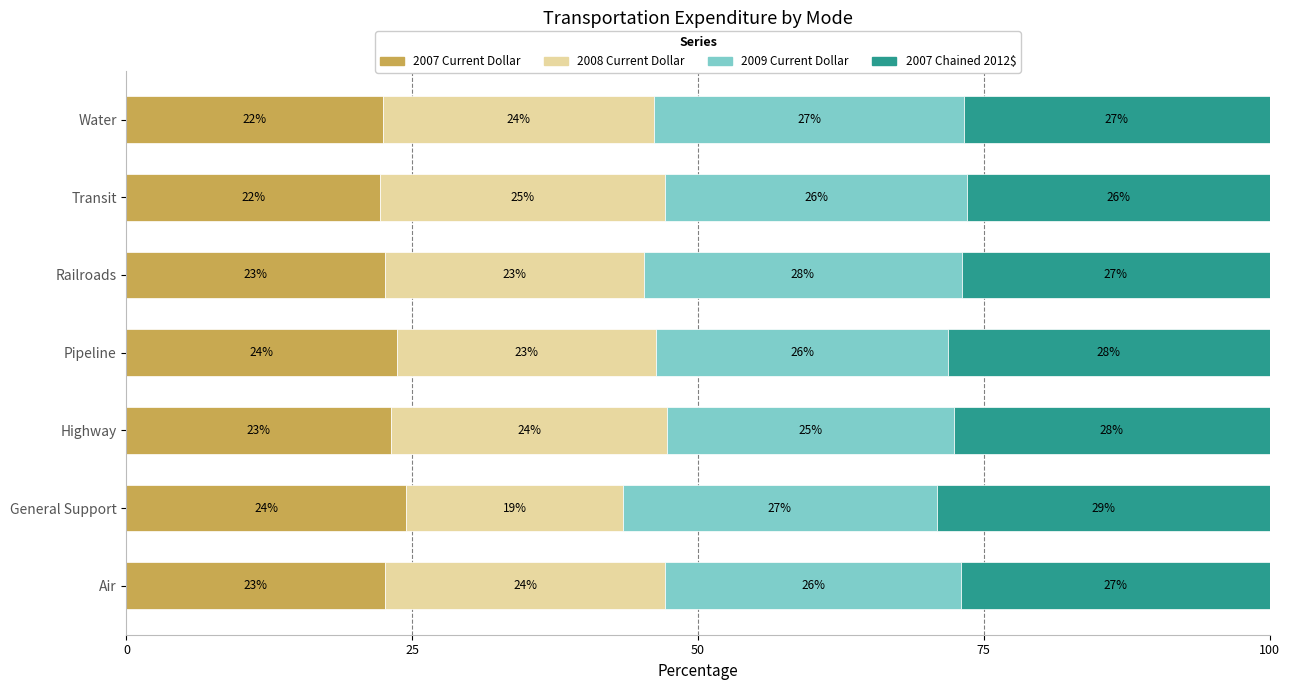

What is the average value of the 2007 Current Dollar series?

23.0